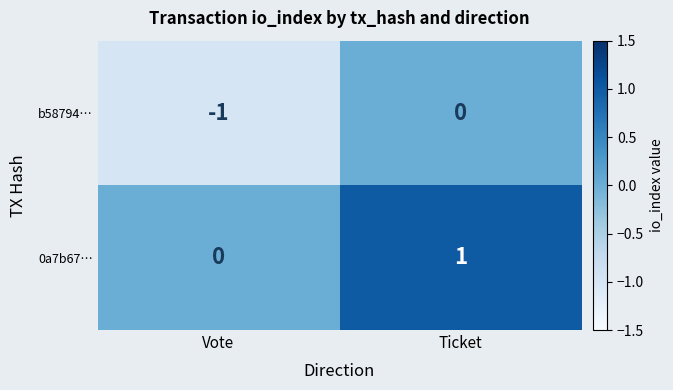

Reading right to left, list all the values displayed in this chart.

b58794…: 0	-1
0a7b67…: 1	0